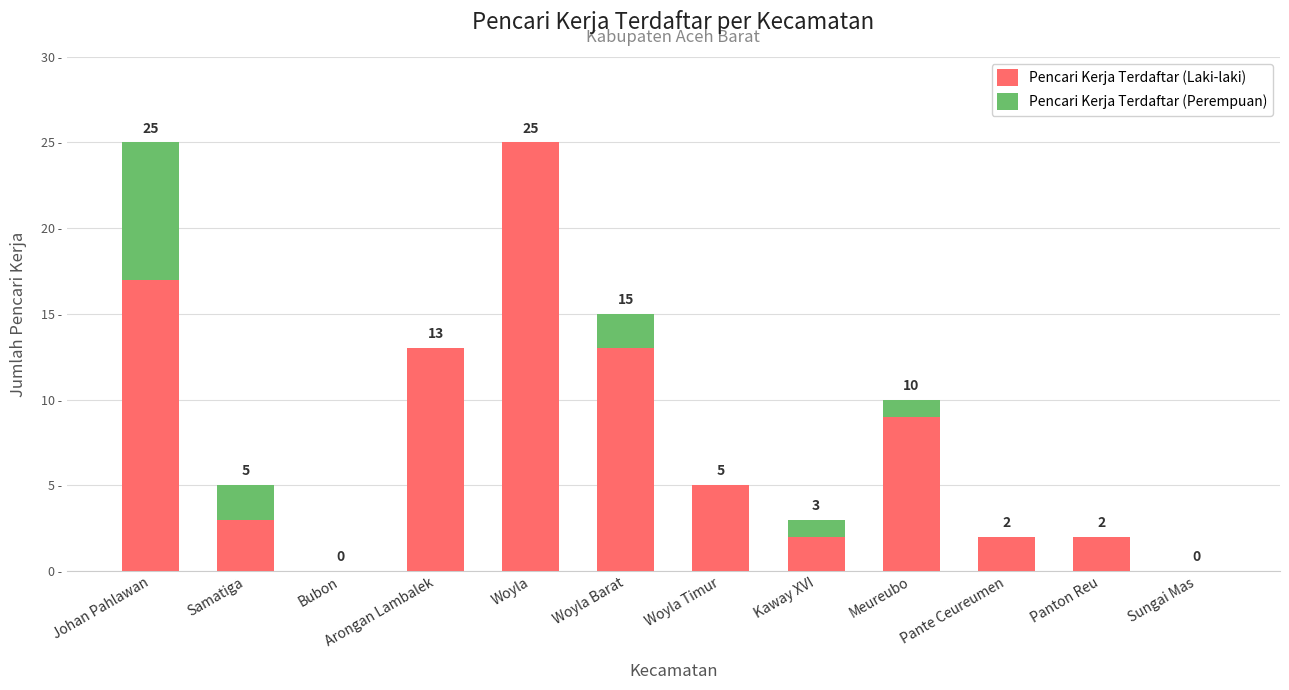

Which category has the highest value in the Pencari Kerja Terdaftar (Laki-laki) series?

Woyla